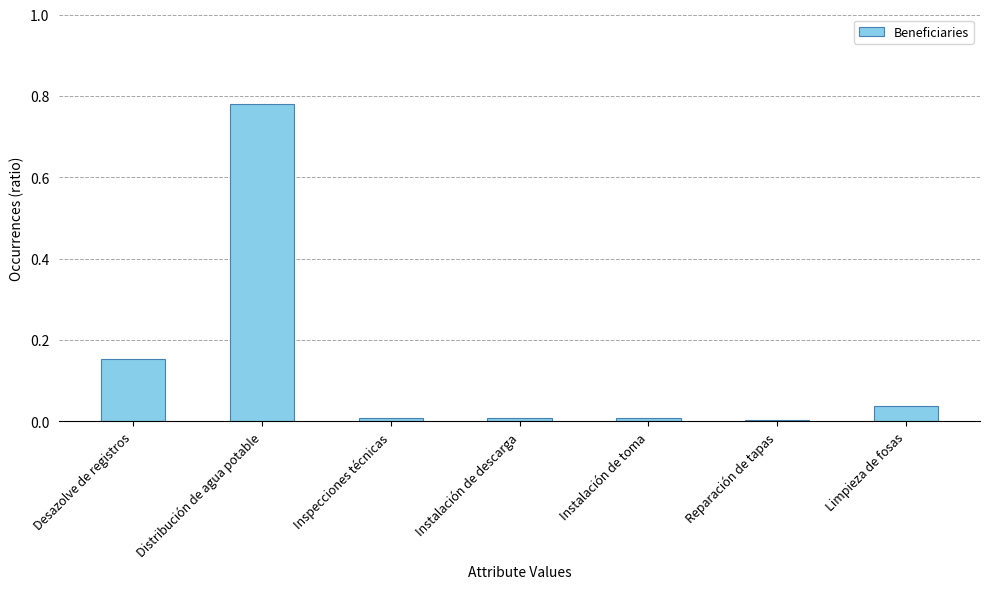

What is the sum of all values?

1.0